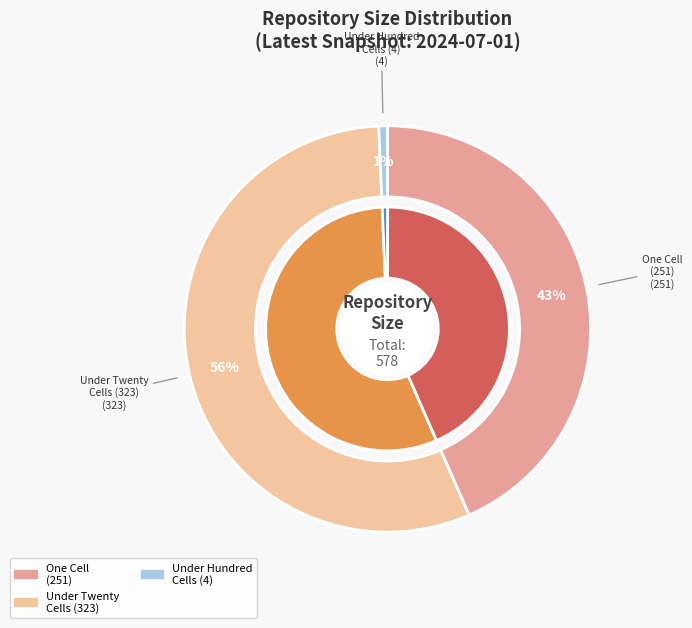

How many segments does this pie chart have?

5